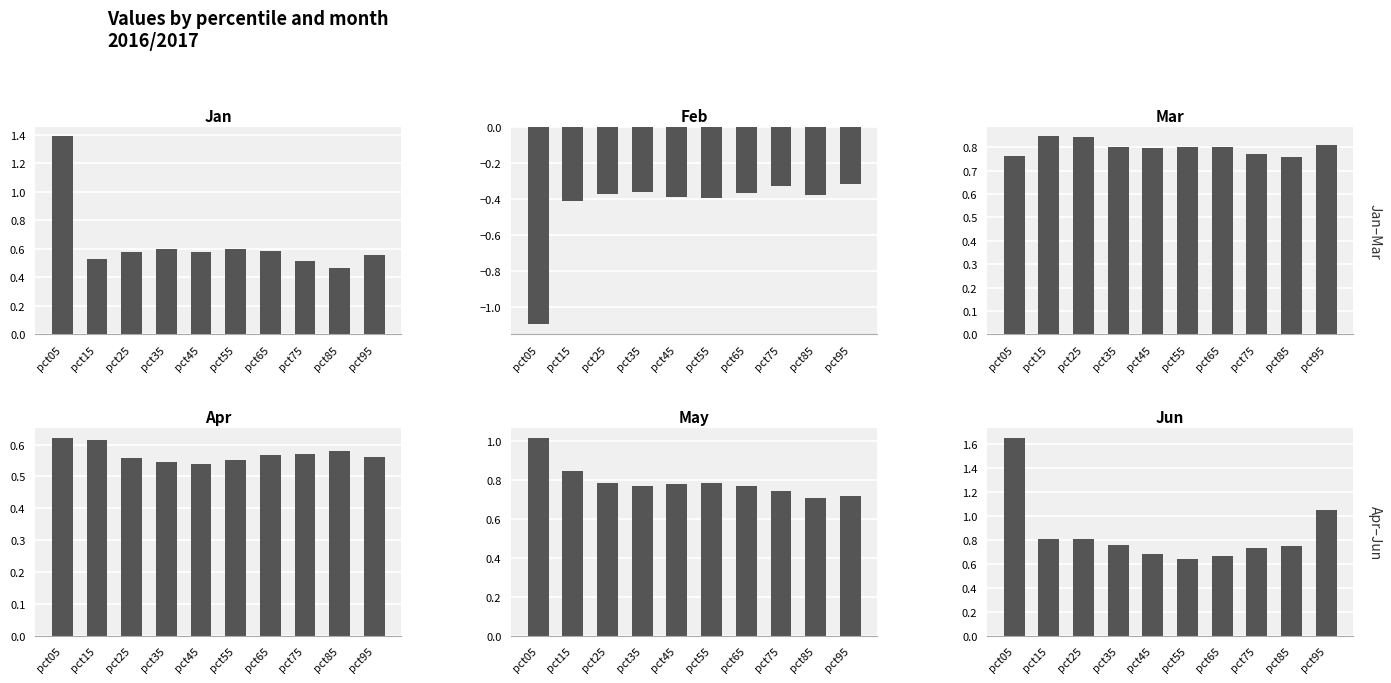

Is it true that Jun equals 1.1 at pct75?

False